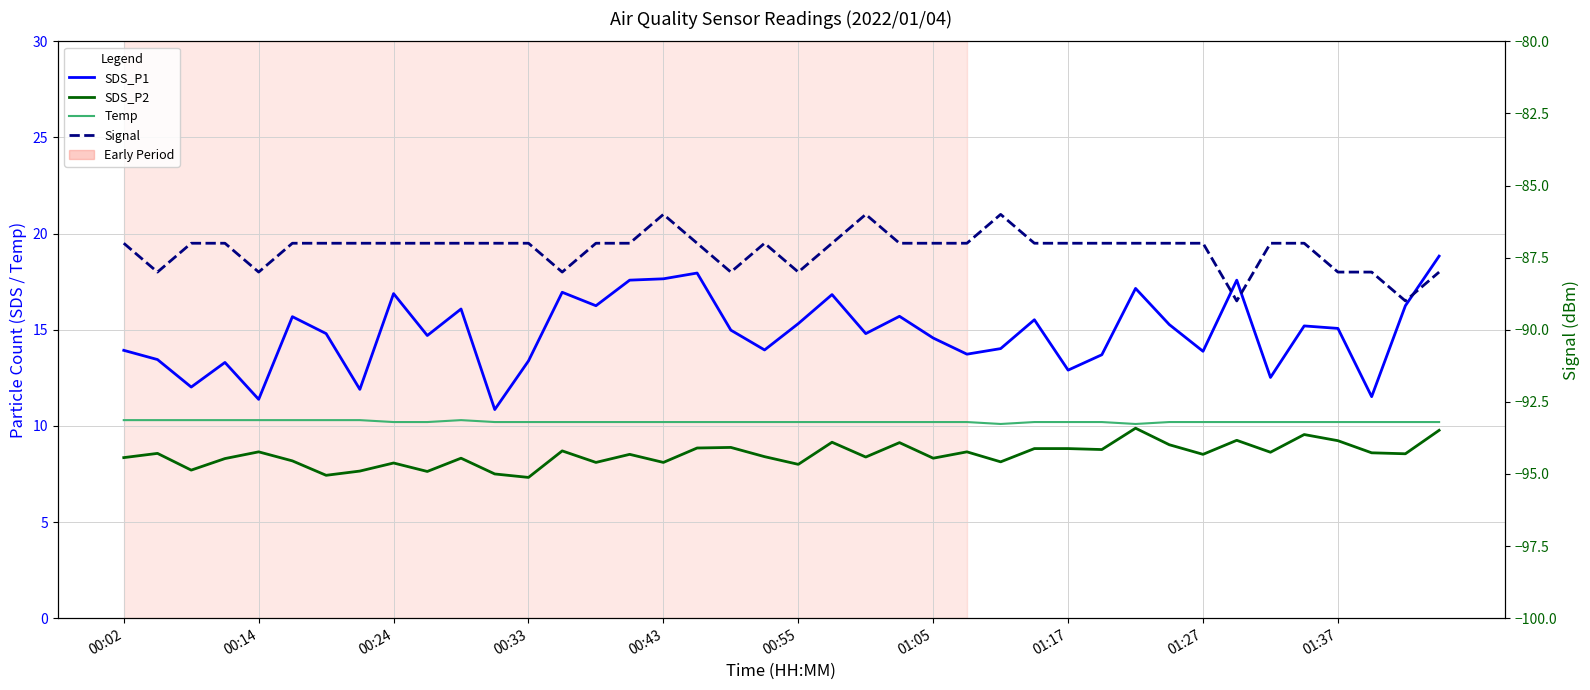

At which category does the chart reach its minimum across all series?

33